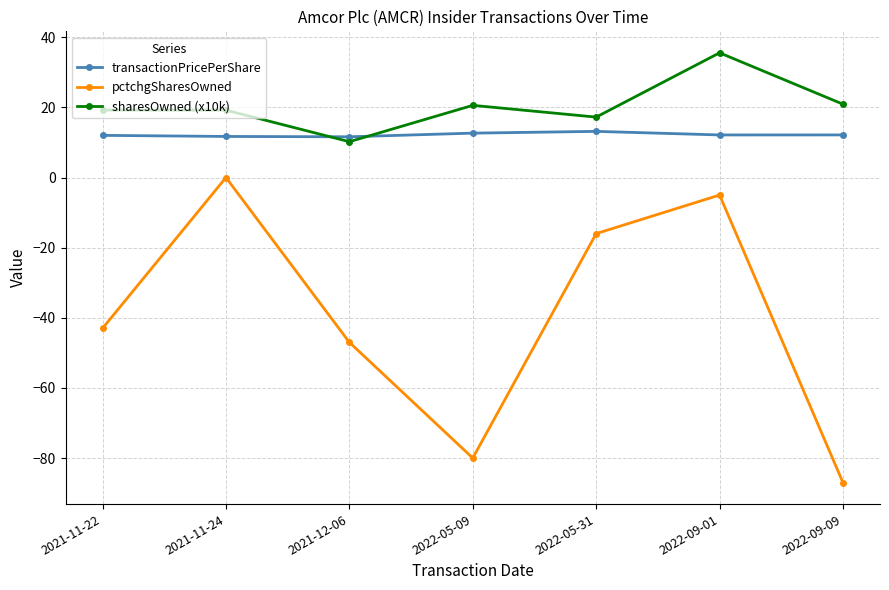

True or false: sharesOwned (x10k) and pctchgSharesOwned cross at least once.

False